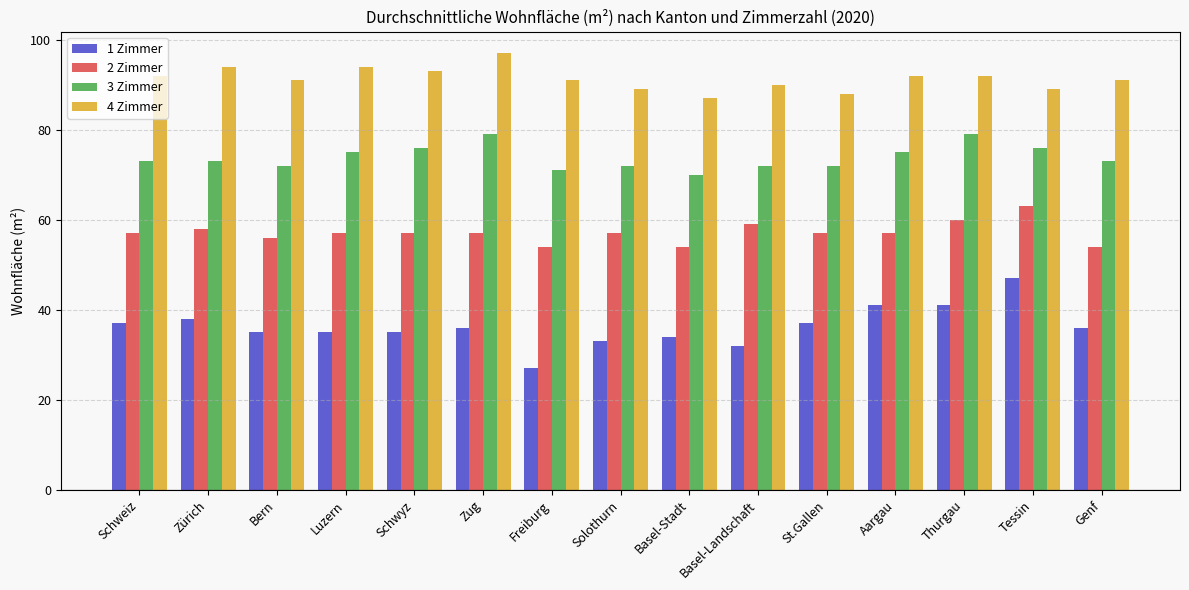

How many categories are shown in the chart?

15